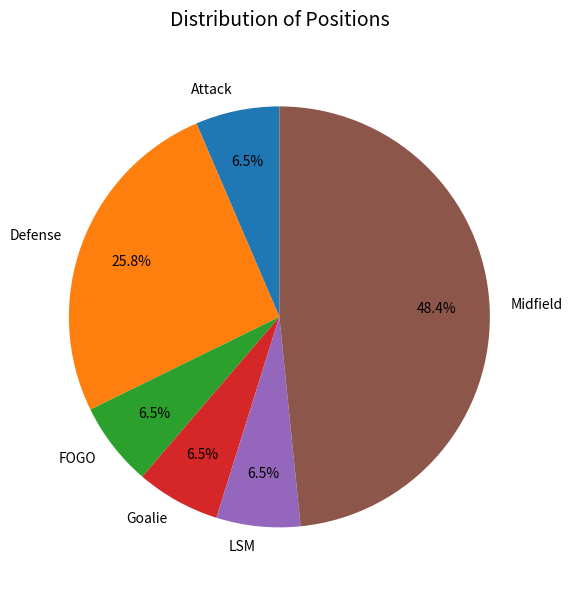

To the nearest percent, what is the combined percentage of Attack and Defense?

32%